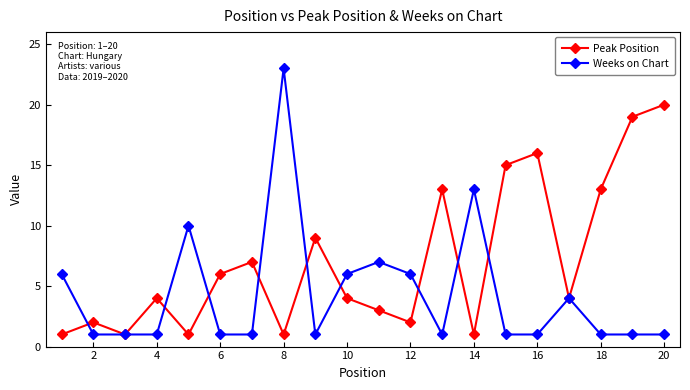

How many lines are shown in the chart?

2